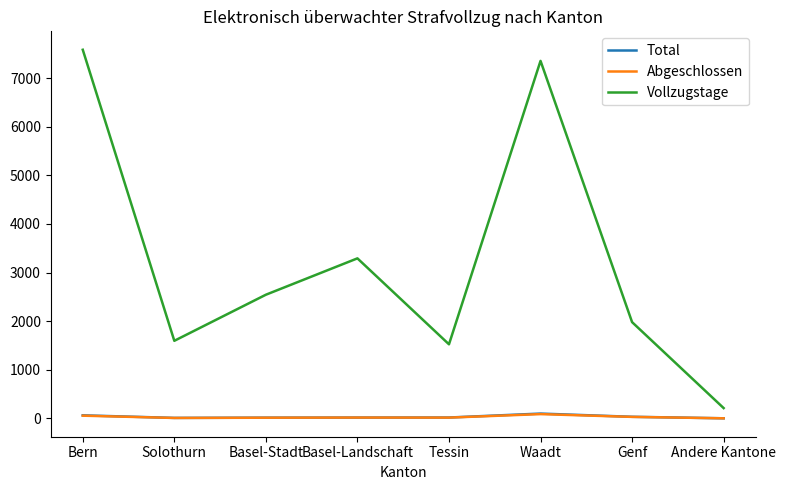

How many lines are shown in the chart?

3